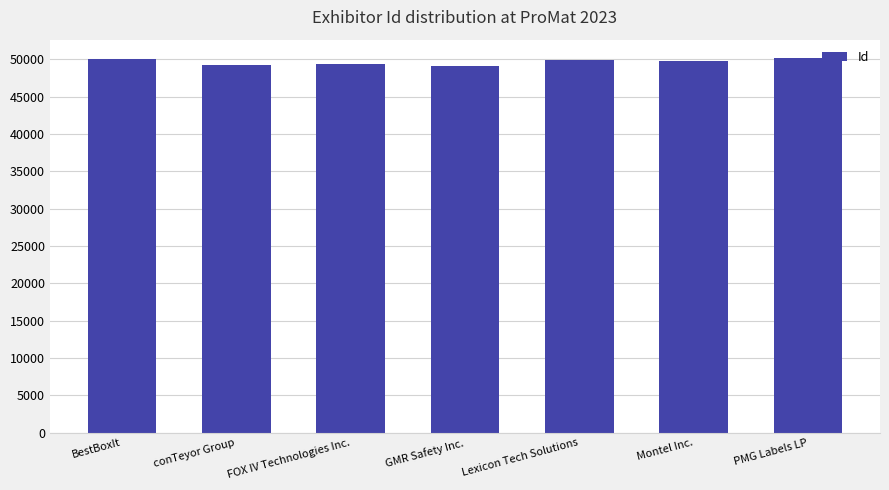

What is the change in value from BestBoxIt to PMG Labels LP?

+111